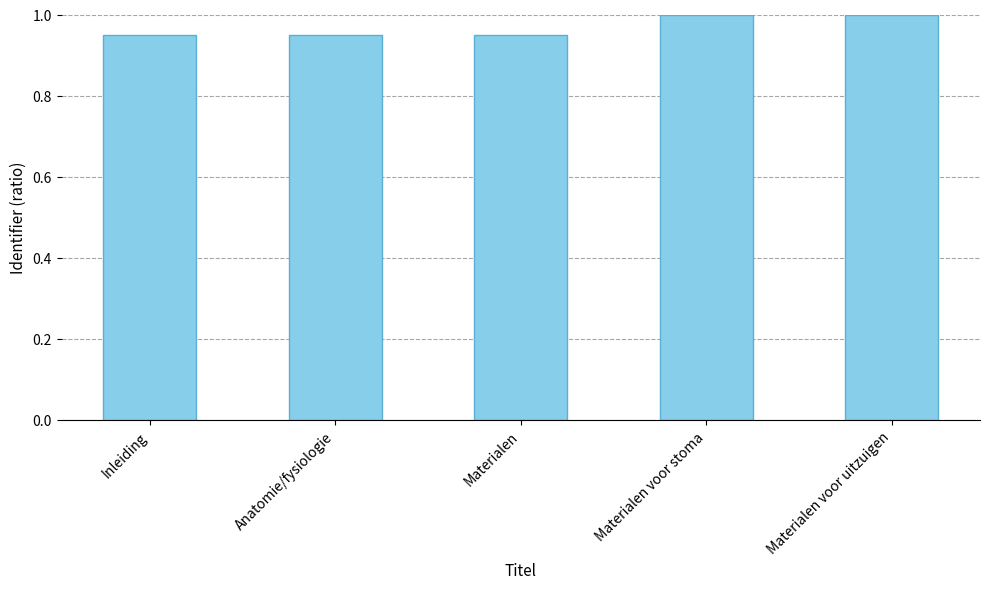

What is the sum of the values at Materialen voor stoma and Materialen?

1.9